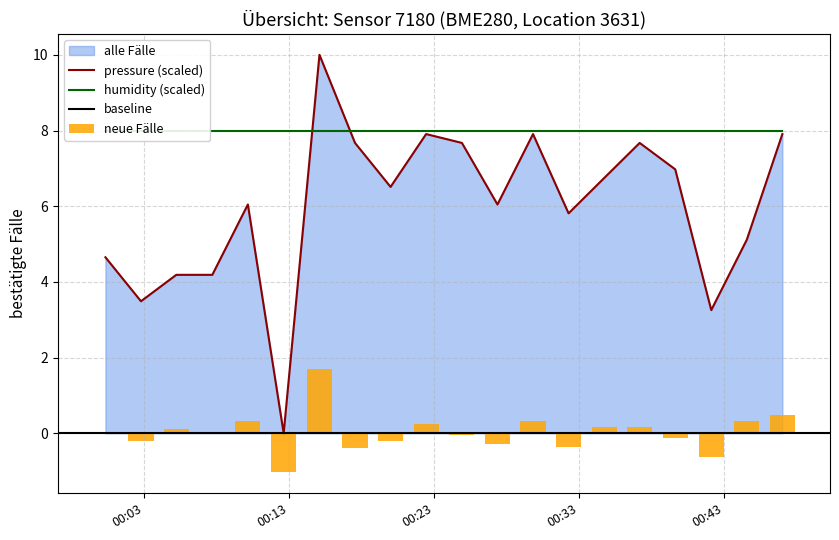

Count the number of categories in the chart.

20